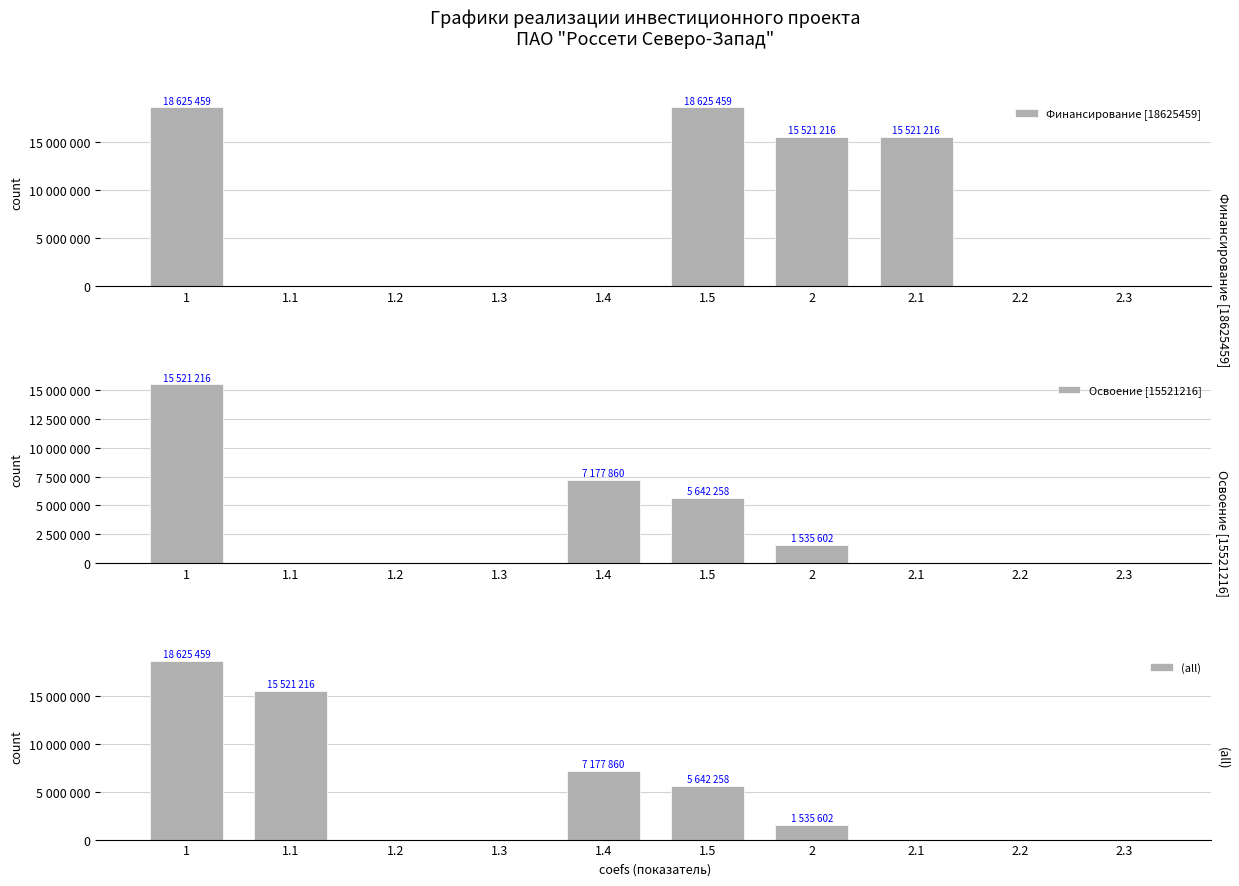

At which category is the sum across all series the highest?

1